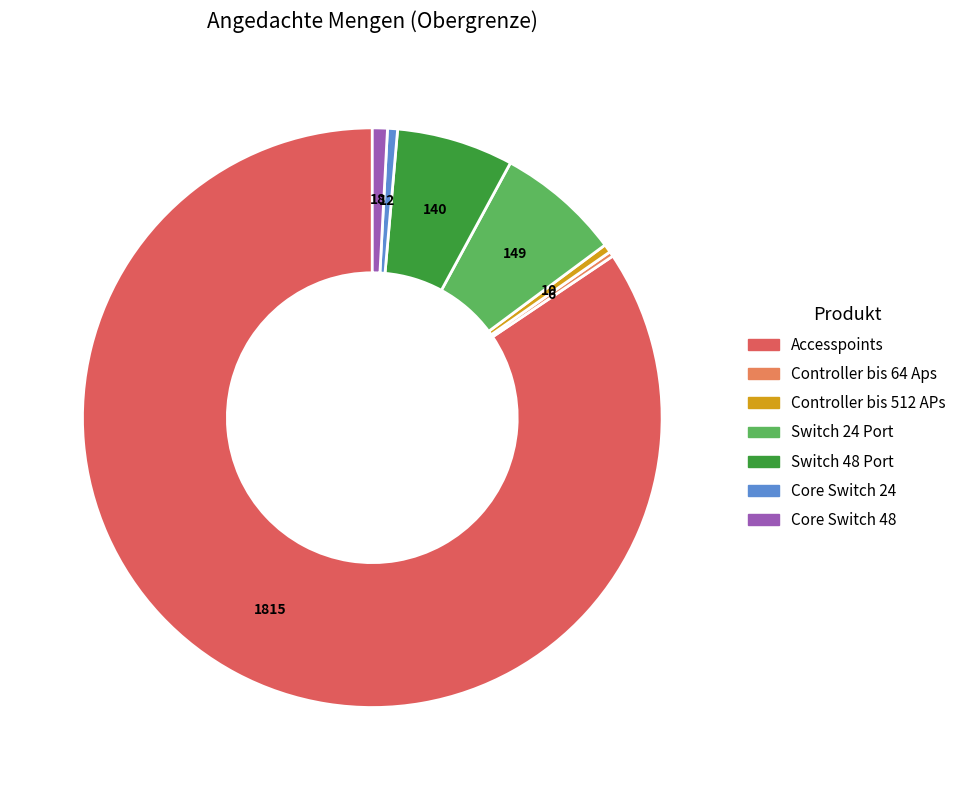

The Switch 48 Port slice represents 1% of the pie. True or false?

False